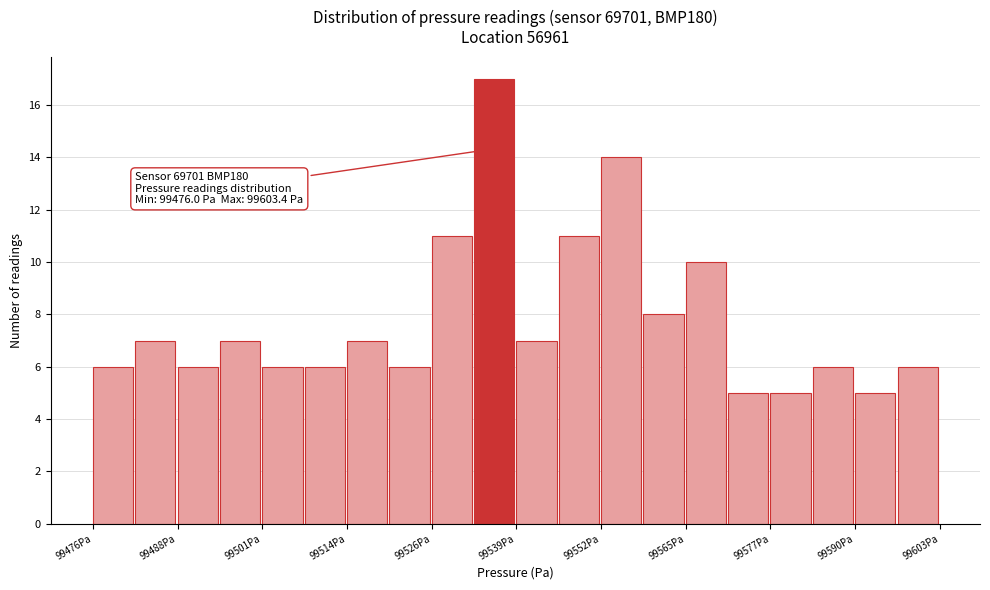

Read against the x-axis, roughly where is the centre of the tallest bar?

99536